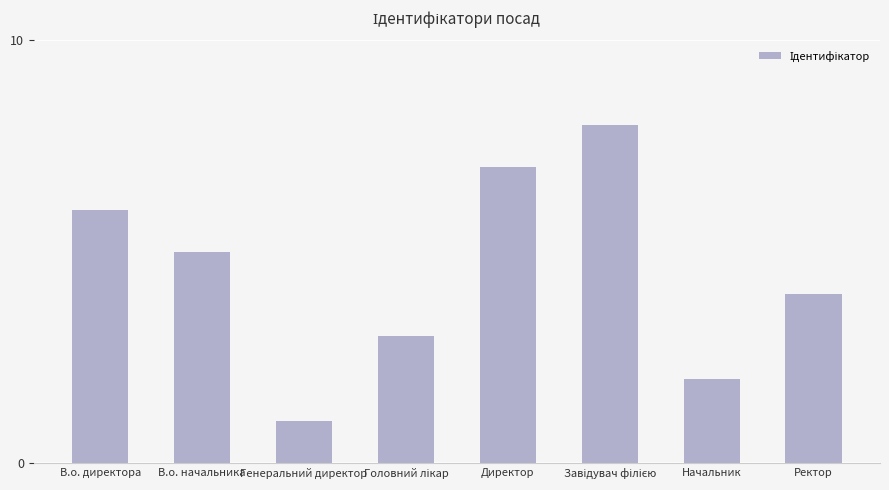

What is the sum of all values?

36